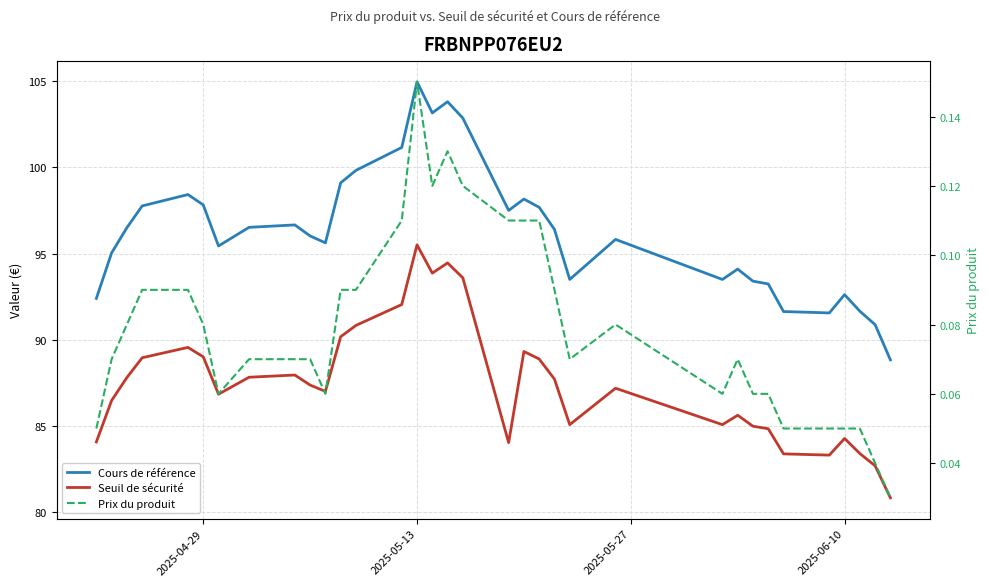

What are all the series names shown in the legend?

Cours de référence, Seuil de sécurité, Prix du produit